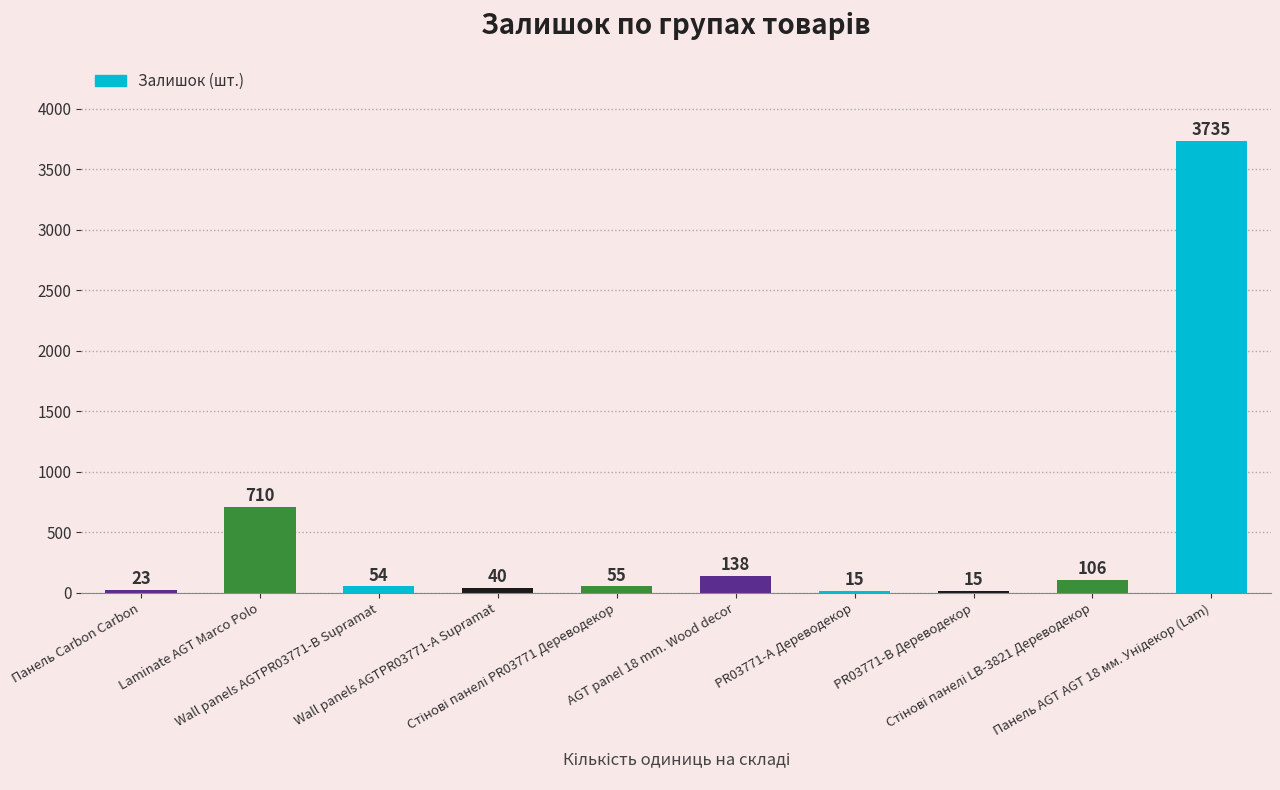

What is the maximum value shown in the chart?

3735